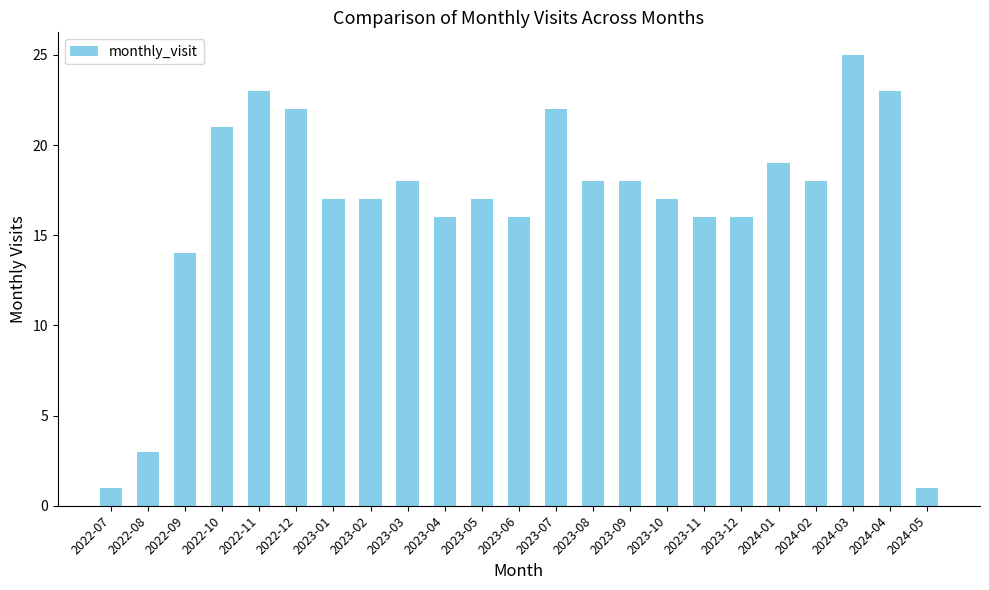

The chart shows a value of 25 at 2023-06. True or false?

False